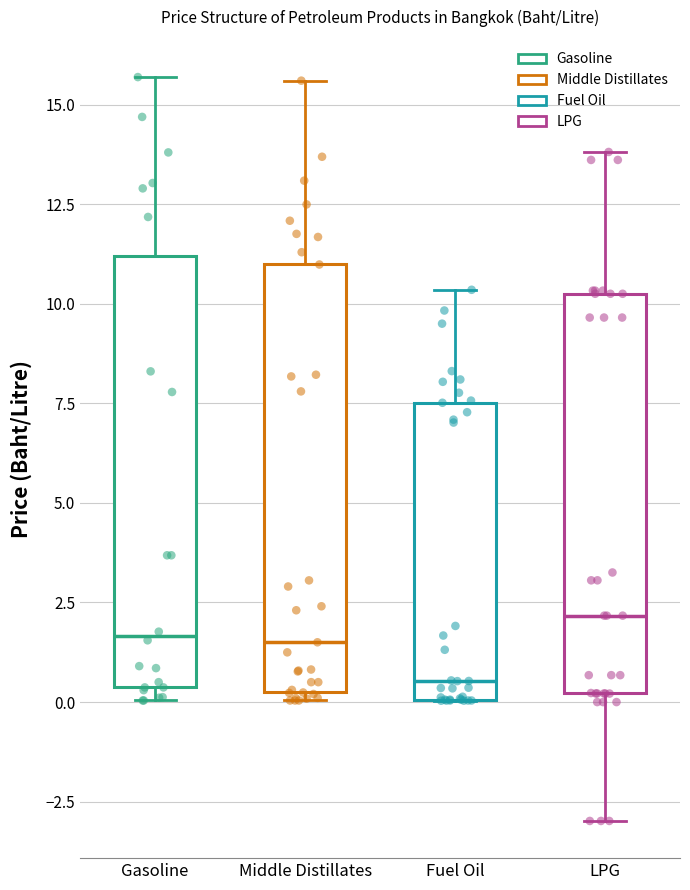

Which box's median line is the highest?

LPG